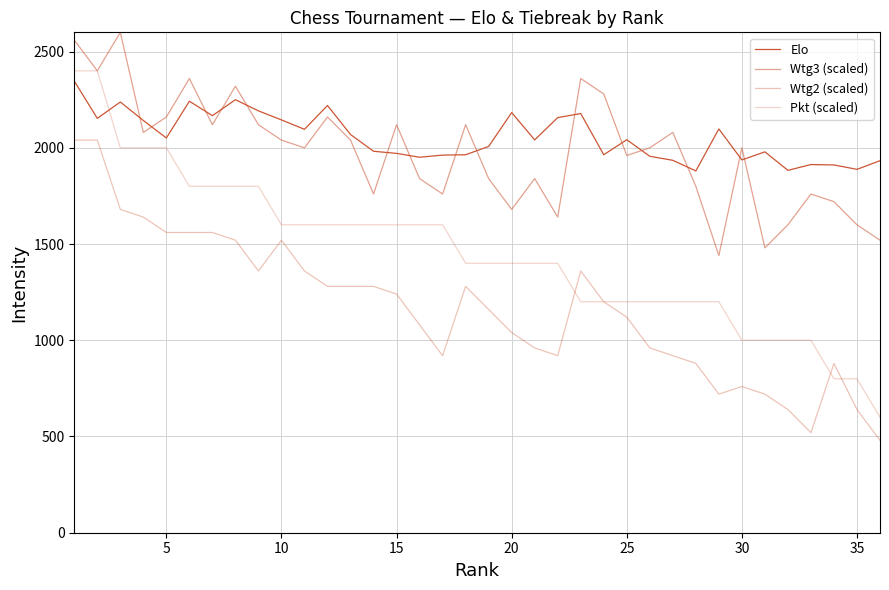

Is this an area chart (filled region under the line)?

No